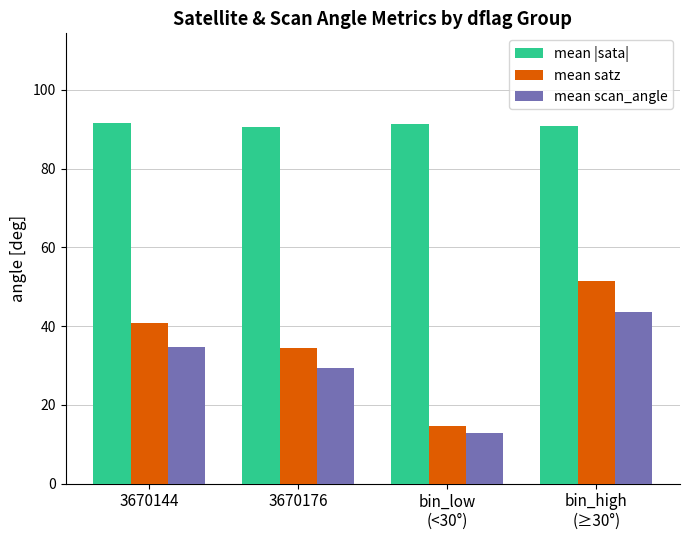

At how many categories does at least one series exceed 19?

4